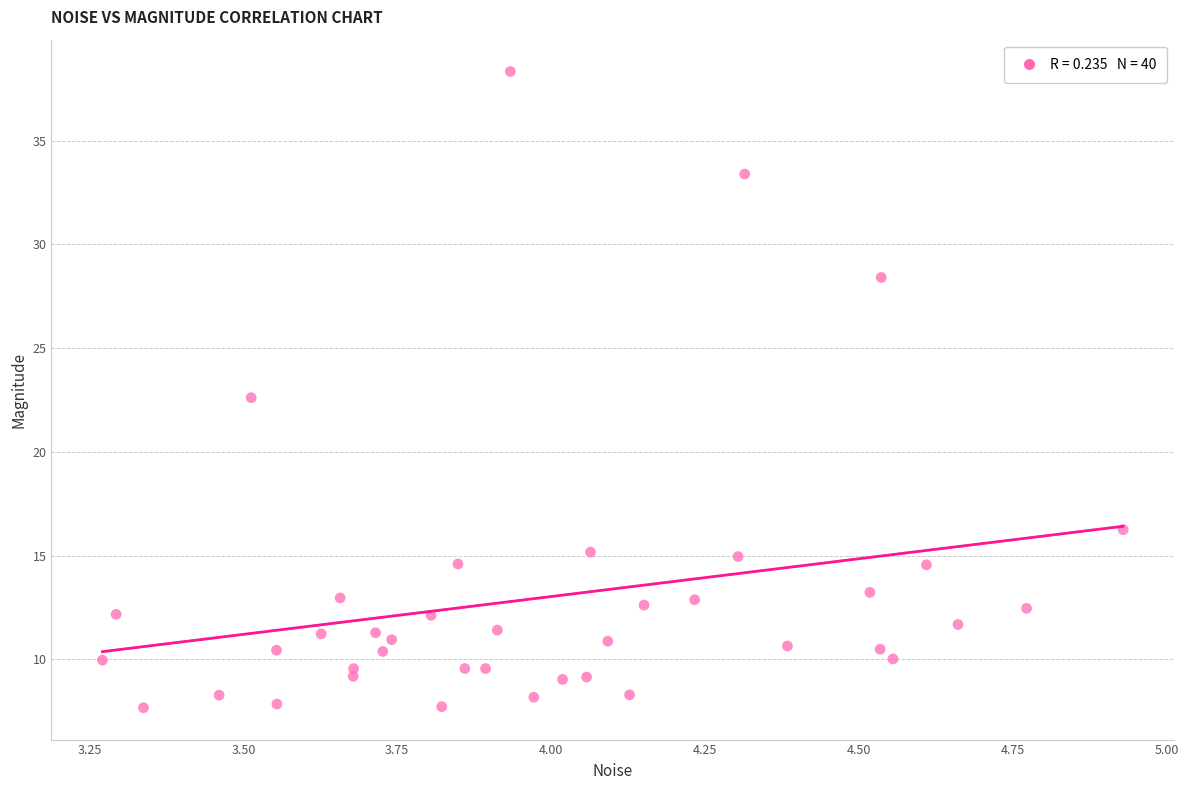

What is the range of Y values (max minus min)?

30.7